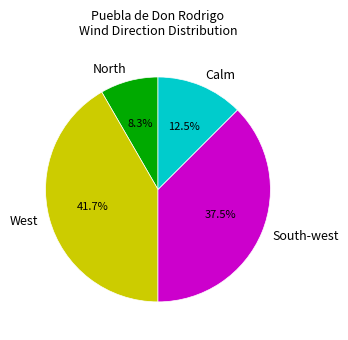

To the nearest percent, what is the combined percentage of North and West?

50%